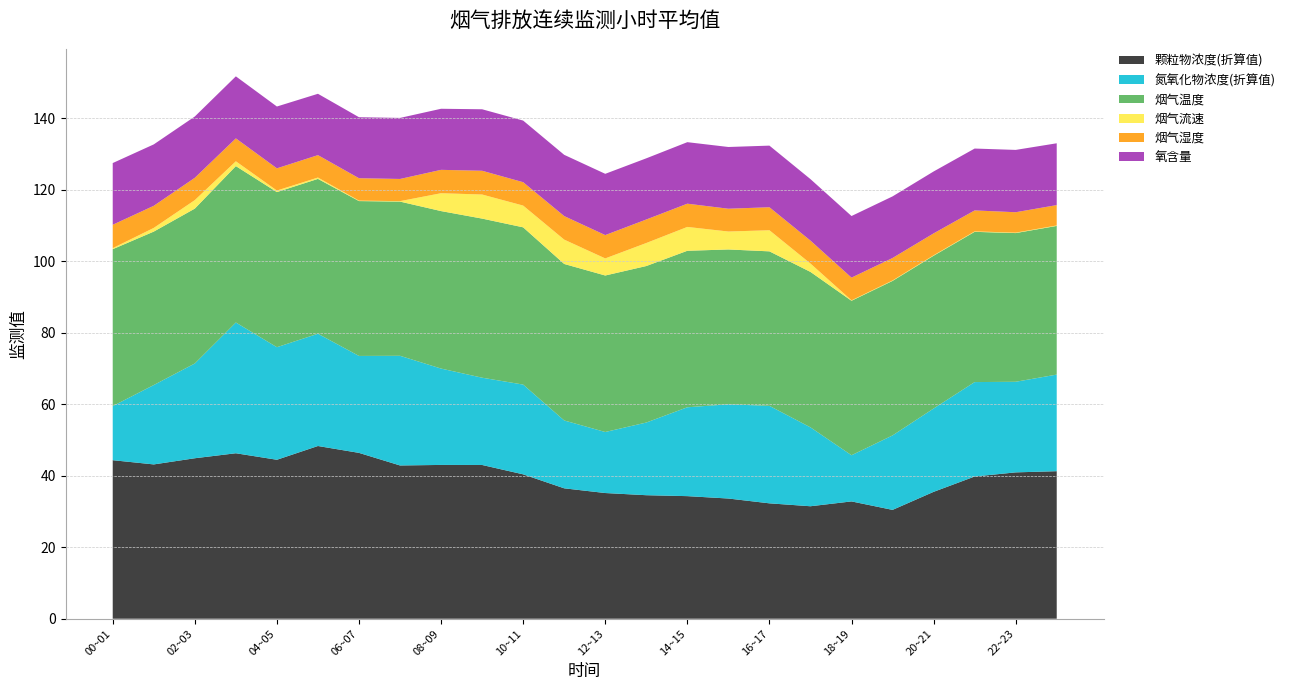

Reading right to left, what are all the values shown in this chart?

颗粒物浓度(折算值): 23~24=41.3	22~23=41.0	21~22=39.8	20~21=35.5	19~20=30.5	18~19=32.8	17~18=31.5	16~17=32.3	15~16=33.6	14~15=34.3	13~14=34.6	12~13=35.2	11~12=36.5	10~11=40.4	09~10=43.0	08~09=43.0	07~08=42.9	06~07=46.4	05~06=48.3	04~05=44.5	03~04=46.3	02~03=44.9	01~02=43.2	00~01=44.4
氮氧化物浓度(折算值): 23~24=27.0	22~23=25.4	21~22=26.4	20~21=23.3	19~20=20.8	18~19=12.9	17~18=22.1	16~17=27.3	15~16=26.4	14~15=24.9	13~14=20.3	12~13=17.1	11~12=19.0	10~11=25.1	09~10=24.4	08~09=27.0	07~08=30.7	06~07=27.1	05~06=31.4	04~05=31.5	03~04=36.6	02~03=26.5	01~02=22.2	00~01=15.1
烟气温度: 23~24=41.6	22~23=41.6	21~22=42.0	20~21=42.8	19~20=43.2	18~19=43.2	17~18=43.5	16~17=43.2	15~16=43.3	14~15=43.8	13~14=43.8	12~13=43.8	11~12=43.8	10~11=44.0	09~10=44.5	08~09=44.1	07~08=43.1	06~07=43.3	05~06=43.3	04~05=43.4	03~04=43.8	02~03=43.3	01~02=42.9	00~01=43.9
烟气流速: 23~24=0.1	22~23=0.1	21~22=0.1	20~21=0.1	19~20=0.1	18~19=0.1	17~18=2.3	16~17=5.9	15~16=5.0	14~15=6.7	13~14=6.4	12~13=4.8	11~12=6.8	10~11=6.1	09~10=6.7	08~09=5.0	07~08=0.1	06~07=0.1	05~06=0.4	04~05=0.4	03~04=1.3	02~03=2.4	01~02=1.0	00~01=0.3
烟气湿度: 23~24=5.7	22~23=5.7	21~22=5.9	20~21=6.1	19~20=6.3	18~19=6.3	17~18=6.4	16~17=6.4	15~16=6.4	14~15=6.5	13~14=6.6	12~13=6.5	11~12=6.6	10~11=6.5	09~10=6.6	08~09=6.5	07~08=6.2	06~07=6.3	05~06=6.3	04~05=6.2	03~04=6.4	02~03=6.2	01~02=6.2	00~01=6.5
氧含量: 23~24=17.3	22~23=17.4	21~22=17.3	20~21=17.3	19~20=17.2	18~19=17.2	17~18=17.2	16~17=17.2	15~16=17.3	14~15=17.2	13~14=17.1	12~13=17.1	11~12=17.1	10~11=17.2	09~10=17.2	08~09=17.1	07~08=17.1	06~07=17.1	05~06=17.2	04~05=17.3	03~04=17.4	02~03=17.1	01~02=17.2	00~01=17.3